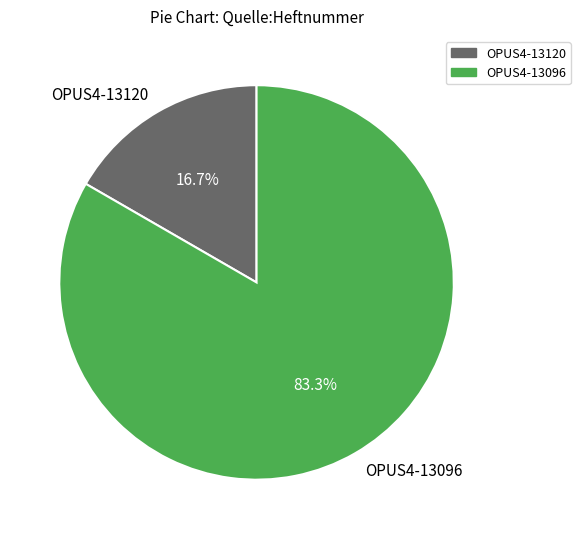

Is it true that OPUS4-13120 is 17% of the pie?

True